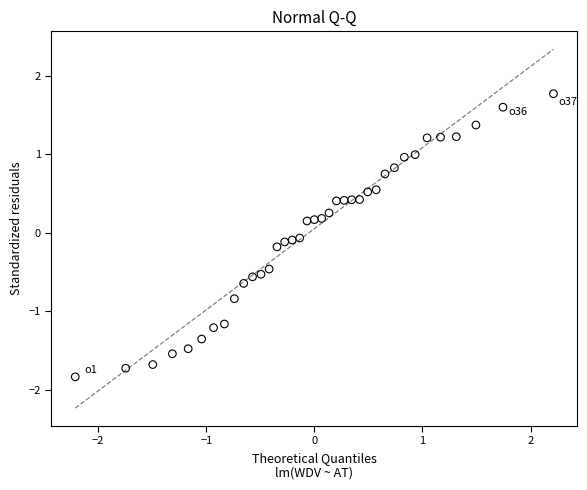

What is the range of Y values (max minus min)?

3.6